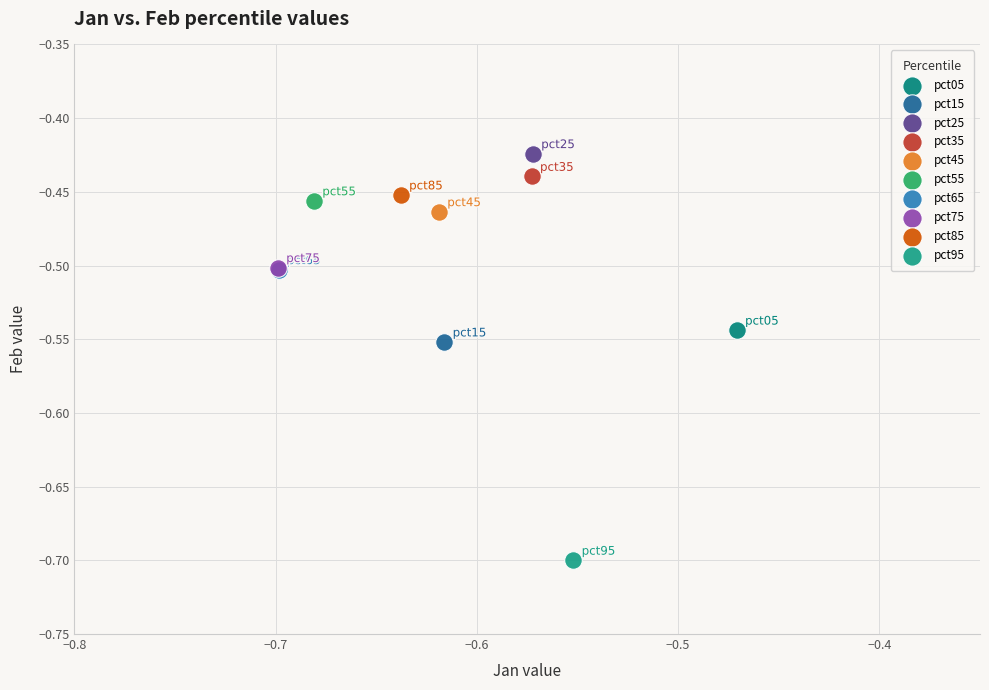

Which series contains the highest Y value?

pct25